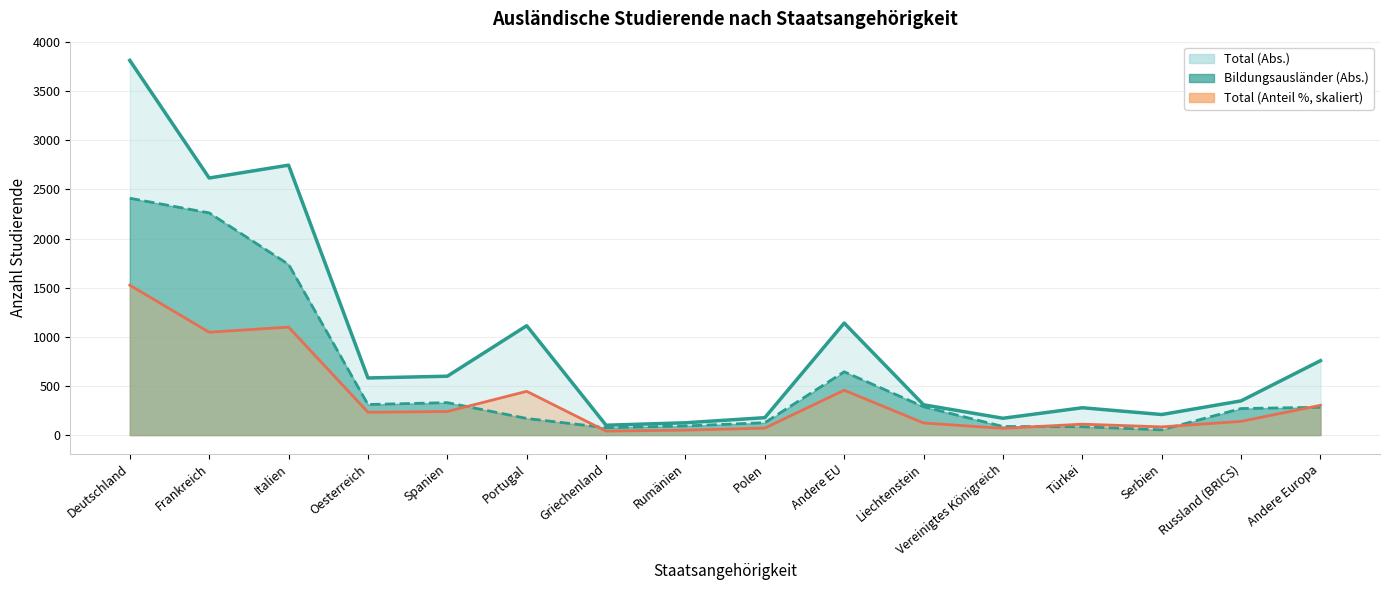

What is the average value of the Total (Abs.) series?

942.6